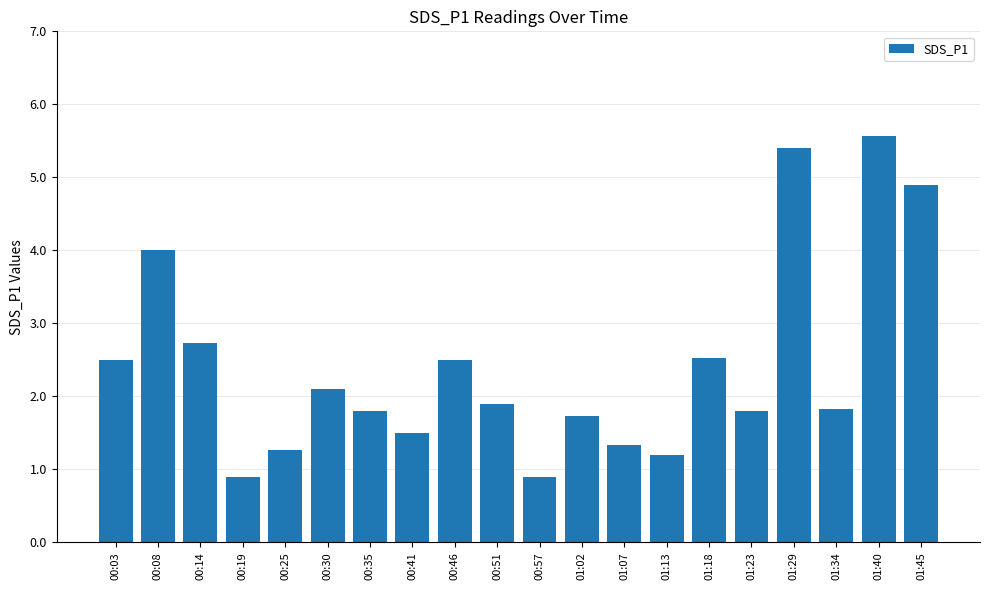

Which category has the highest value across all series?

01:40